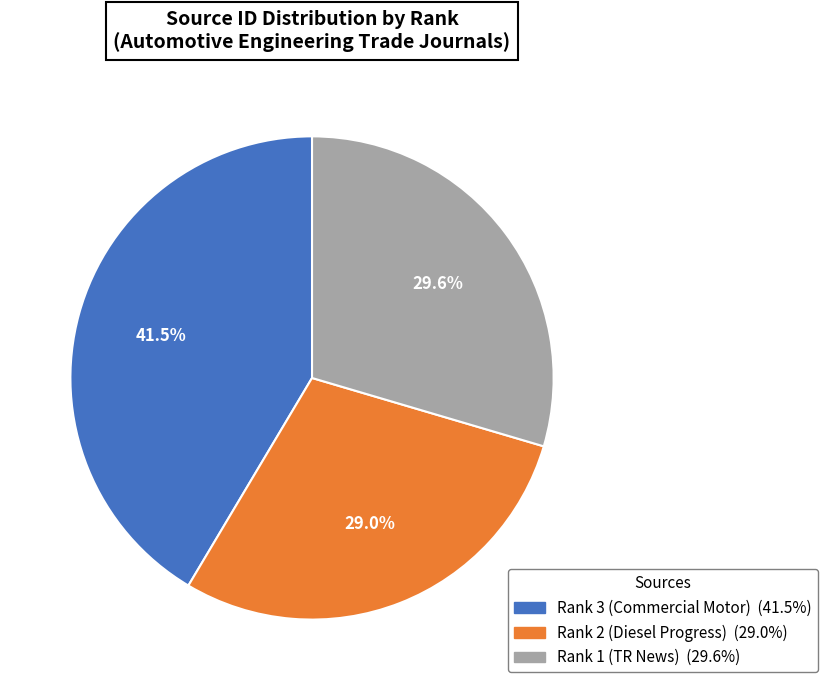

Is there a majority slice in this chart?

No